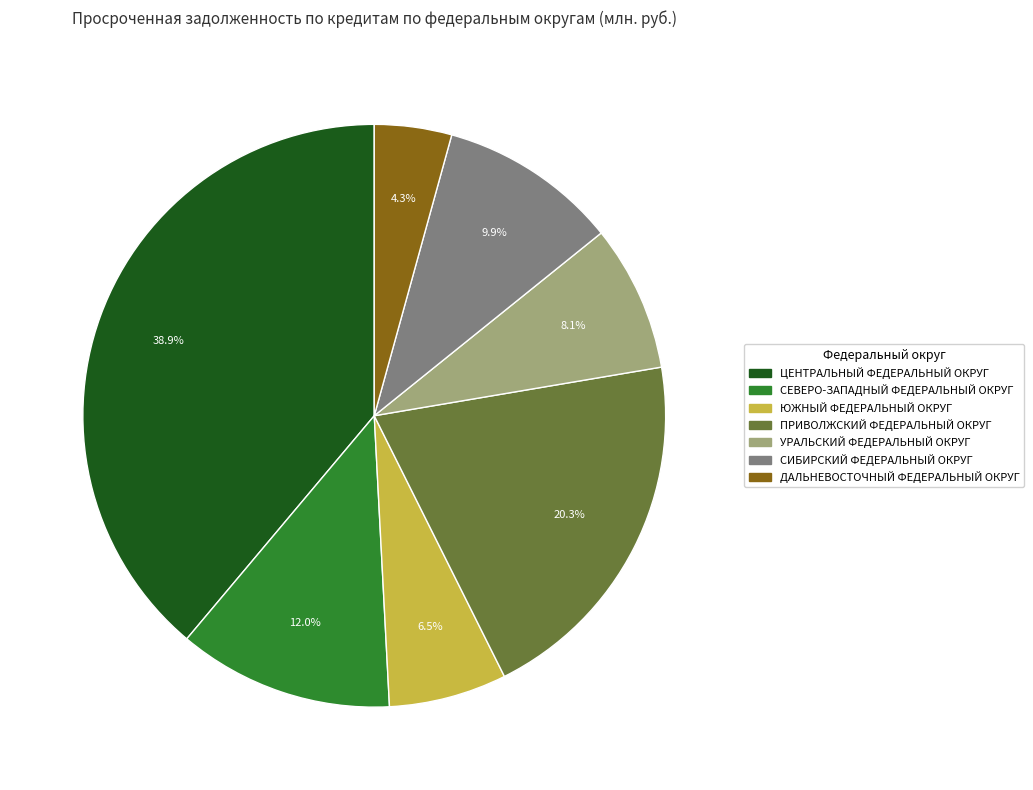

To the nearest percent, what portion does СИБИРСКИЙ ФЕДЕРАЛЬНЫЙ ОКРУГ represent?

10%